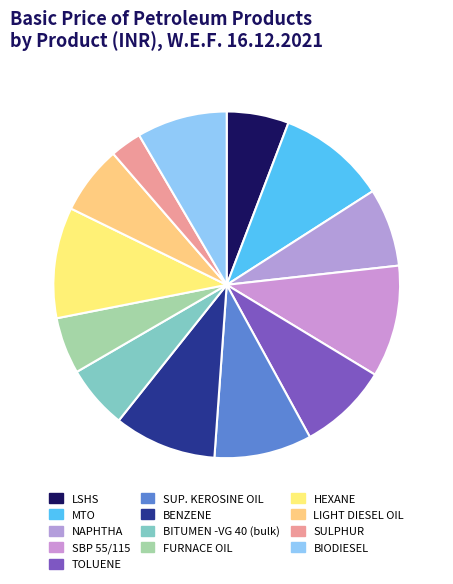

What is the smallest slice in the pie chart?

SULPHUR